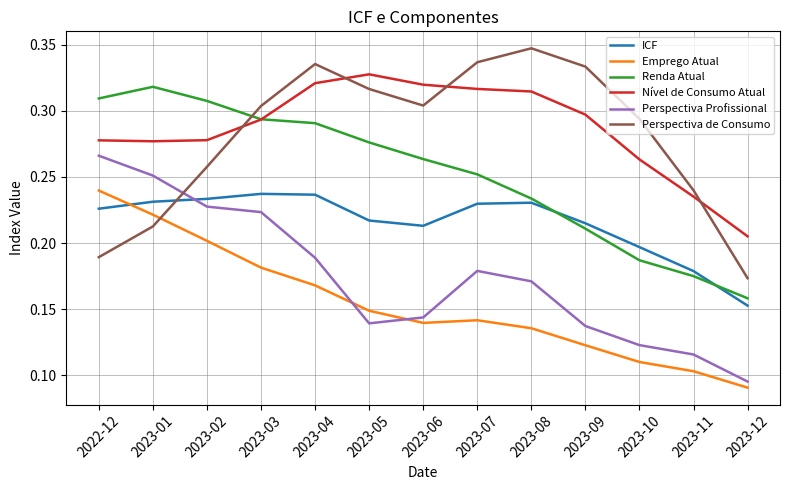

Which series changed the most between 2023-01 and 2023-04?

Perspectiva de Consumo